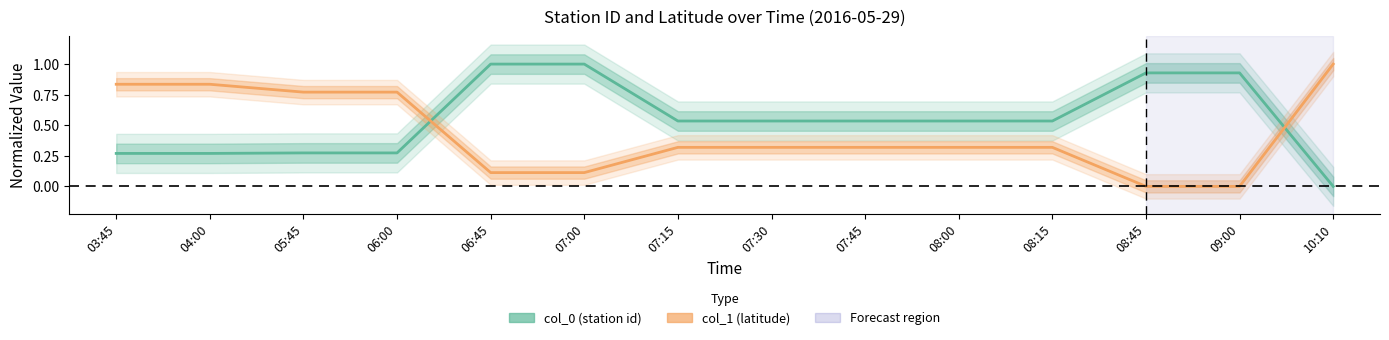

How many positive values does the col_0 (station id) series have?

13